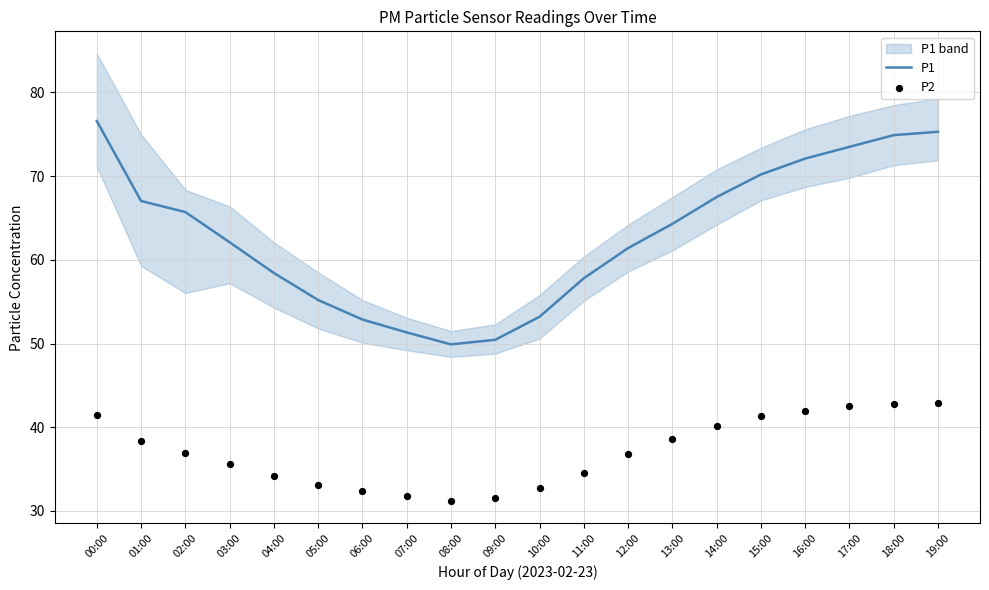

At which category is the sum across all series the highest?

19:00